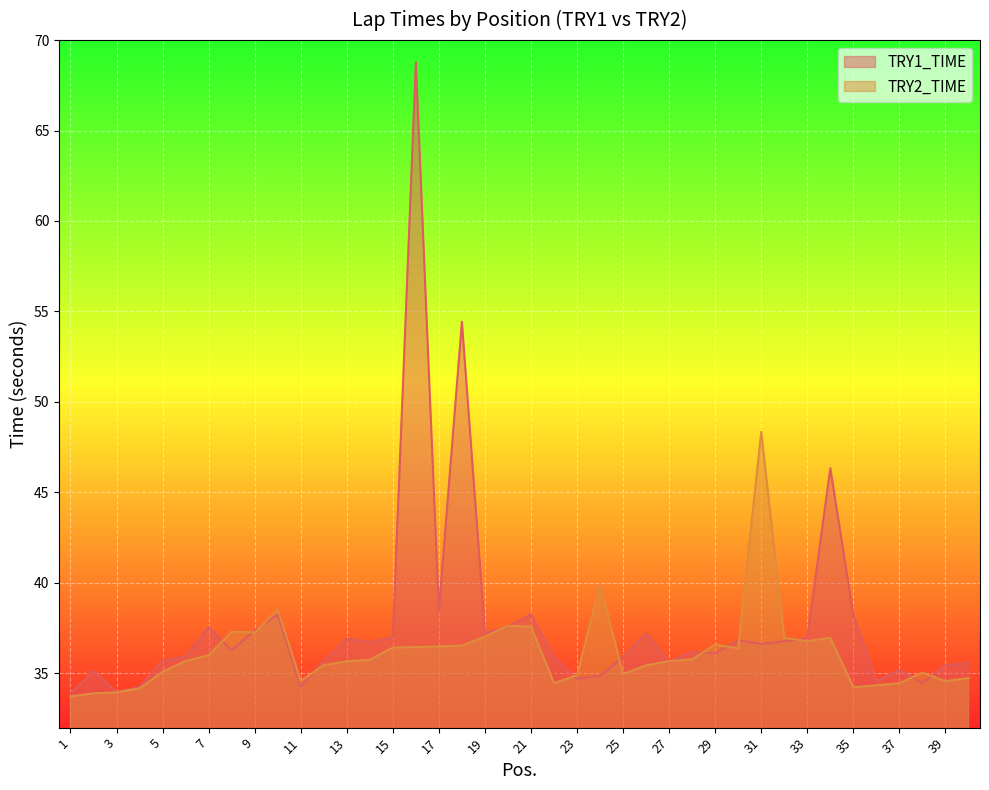

At how many categories does at least one series exceed 40?

4